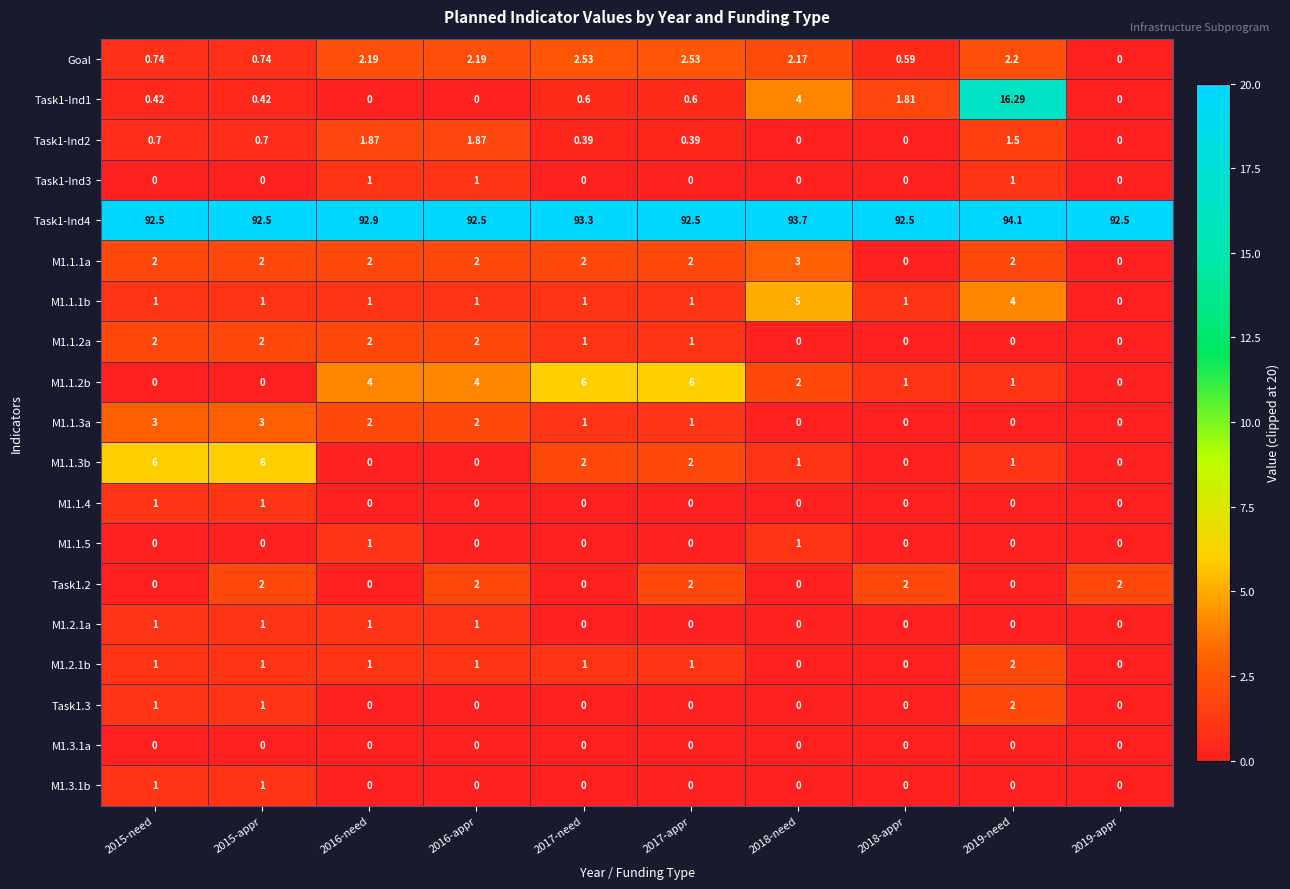

Is the value of Goal at 2017-need greater than the value of Task1-Ind1 at 2017-need?

Yes